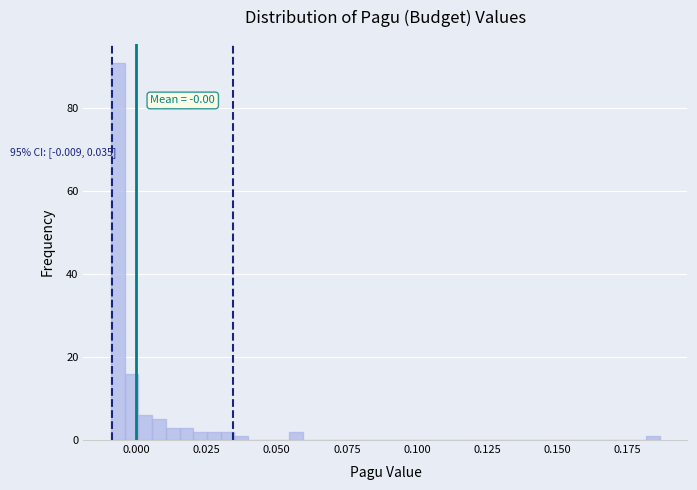

Around what value on the x-axis is the tallest bar? Give the approximate position of its centre, as read against the axis.

-0.005